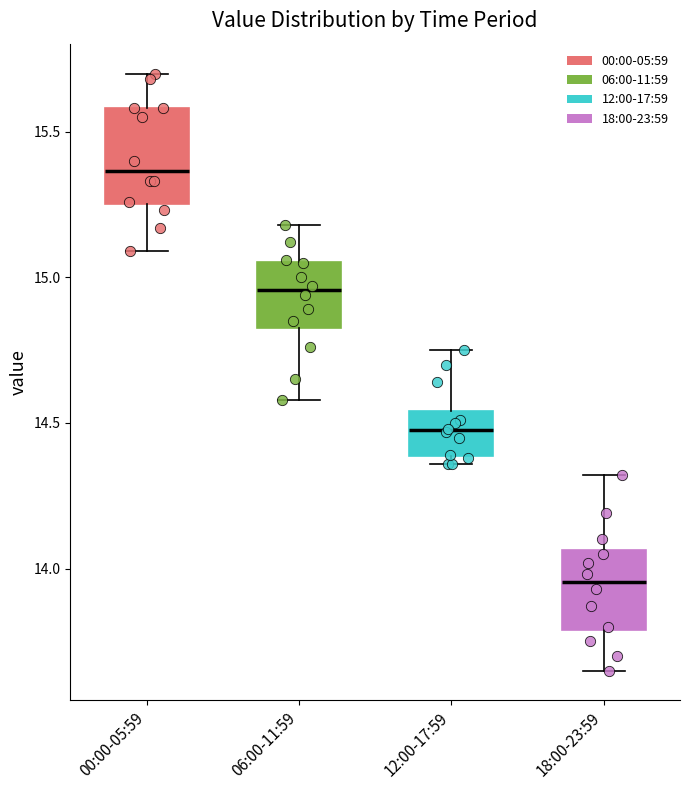

Which box's median line is the highest?

00:00-05:59